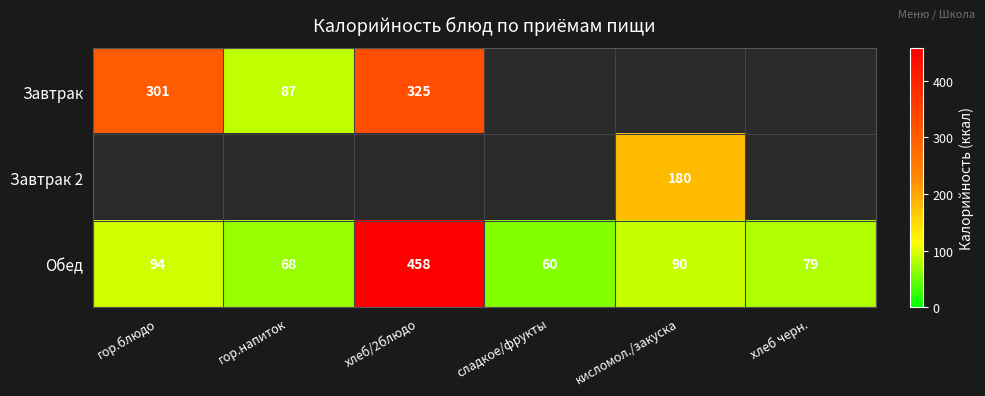

The value of Обед at хлеб/2блюдо is 458. True or false?

True